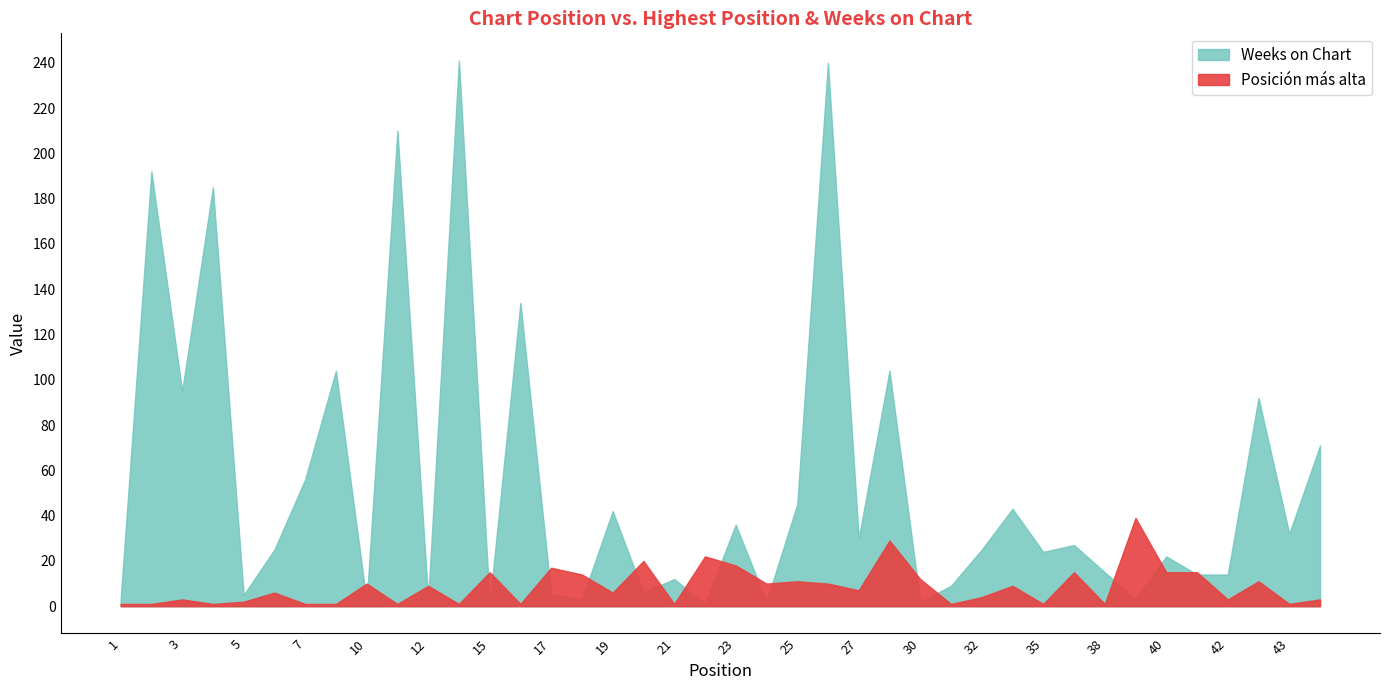

At which category does Weeks on Chart reach its first local valley?

3